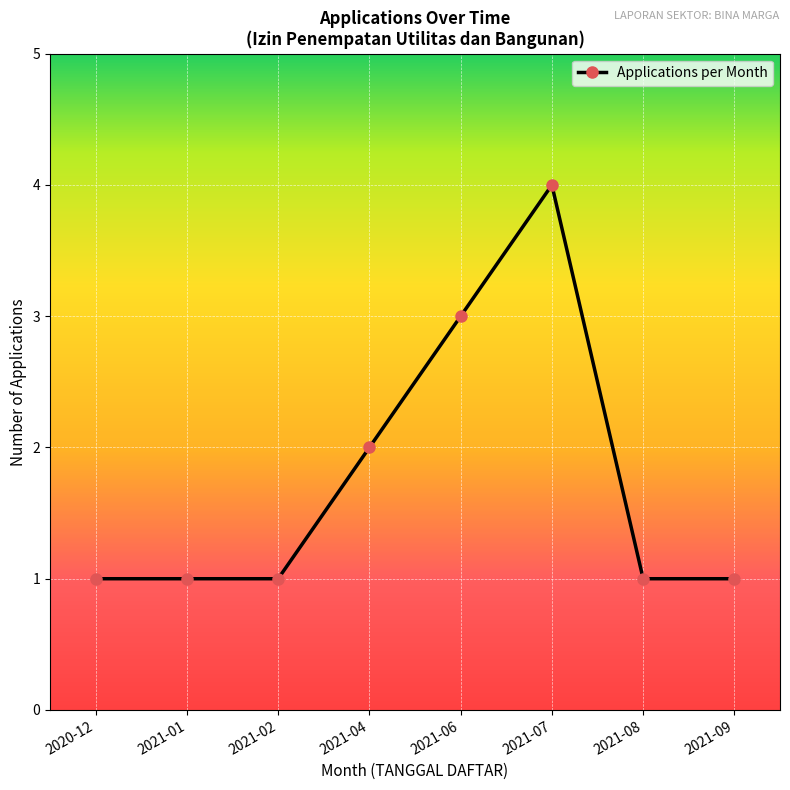

The value at 2021-02 is 2. True or false?

False